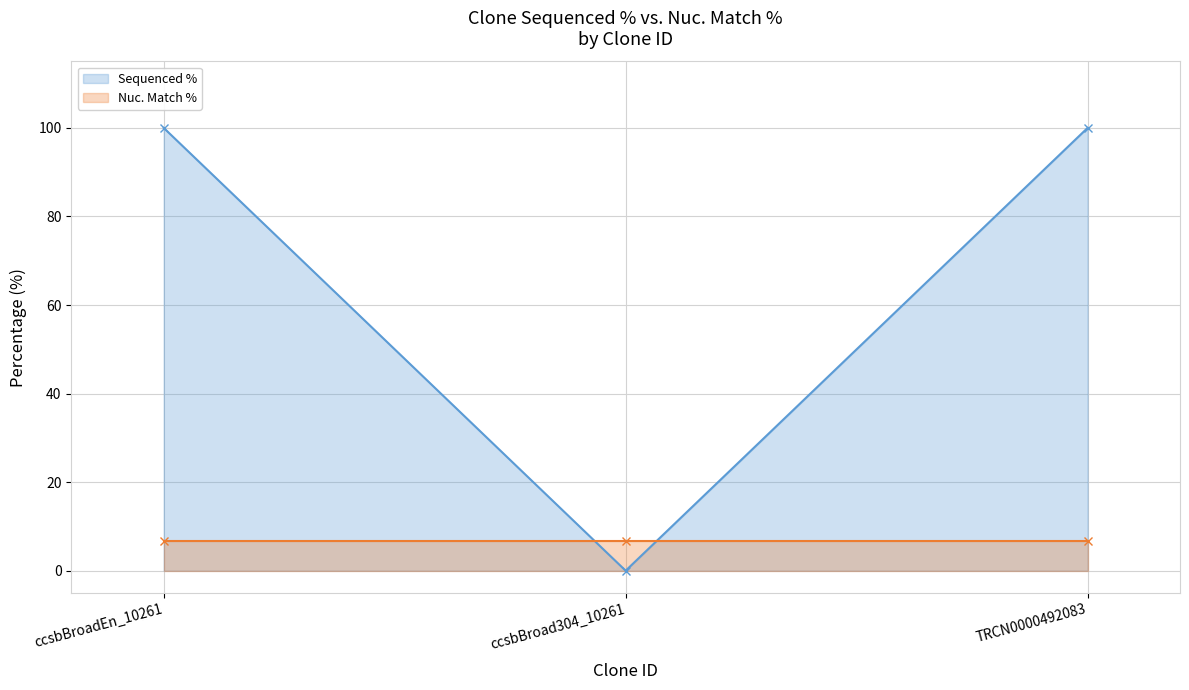

What is the label of the 2nd point from the left?

ccsbBroad304_10261